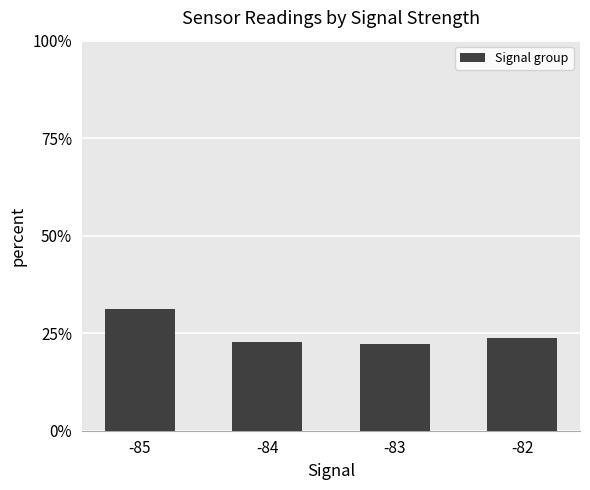

Reading right to left, transcribe all the data shown in this chart.

23.8	22.3	22.8	31.1